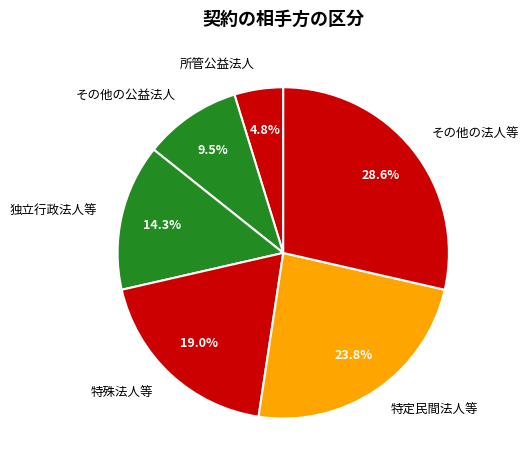

The 独立行政法人等 slice represents 24% of the pie. True or false?

False